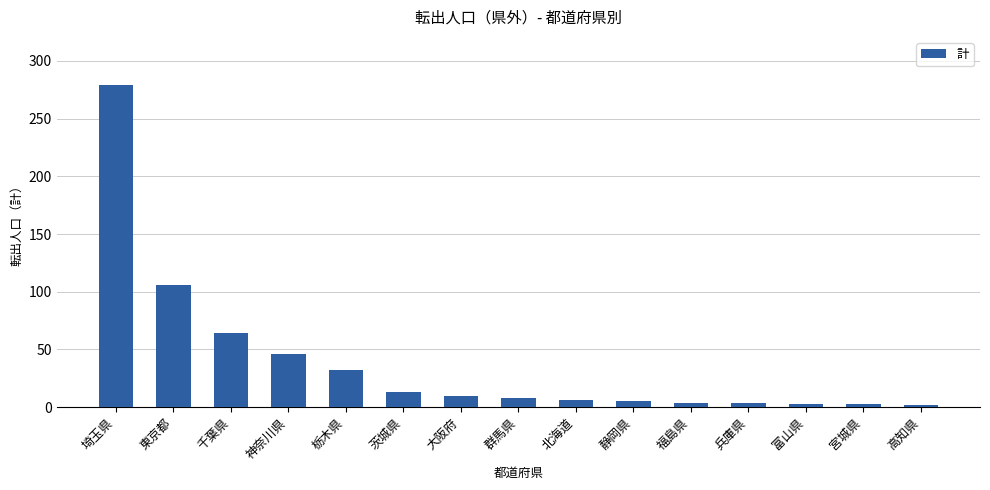

What is the value of the 6th bar from the left?

13